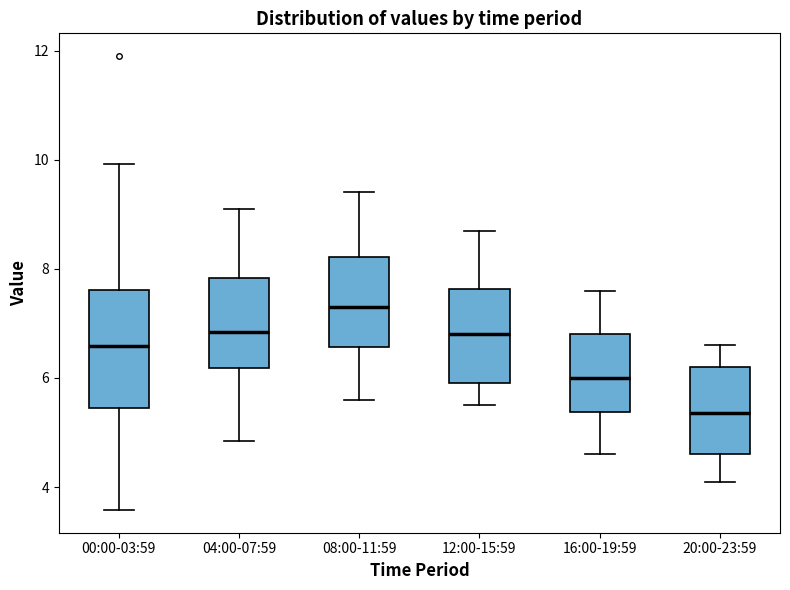

Reading left to right, transcribe this box plot: for each box, give where its median line is, the range the box spans, and where its two whiskers end, as read against the y-axis. The values are not printed on the chart, so give them approximately, as read against the axis.

00:00-03:59: median 6.6, box 5.4 to 7.6, whiskers 3.6 to 10.0
04:00-07:59: median 6.8, box 6.2 to 7.8, whiskers 4.8 to 9.2
08:00-11:59: median 7.4, box 6.6 to 8.2, whiskers 5.6 to 9.4
12:00-15:59: median 6.8, box 6.0 to 7.6, whiskers 5.6 to 8.8
16:00-19:59: median 6.0, box 5.4 to 6.8, whiskers 4.6 to 7.6
20:00-23:59: median 5.4, box 4.6 to 6.2, whiskers 4.2 to 6.6